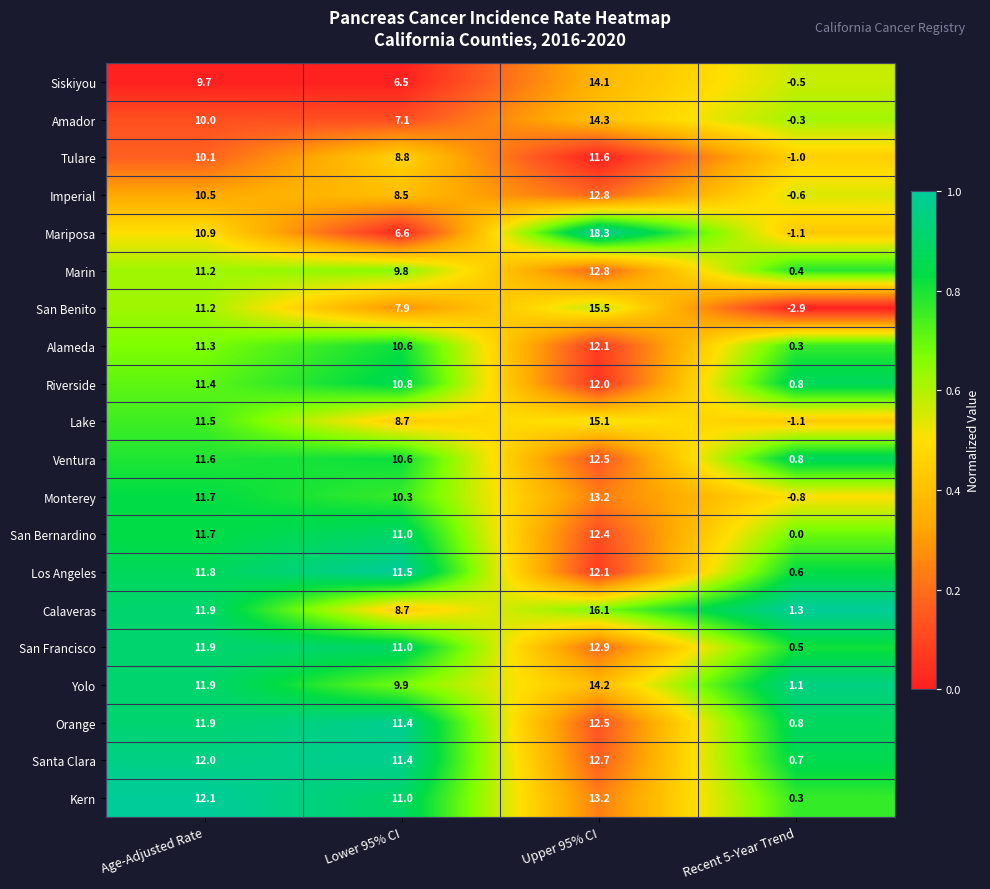

At which label does Siskiyou reach its peak?

Upper 95% CI